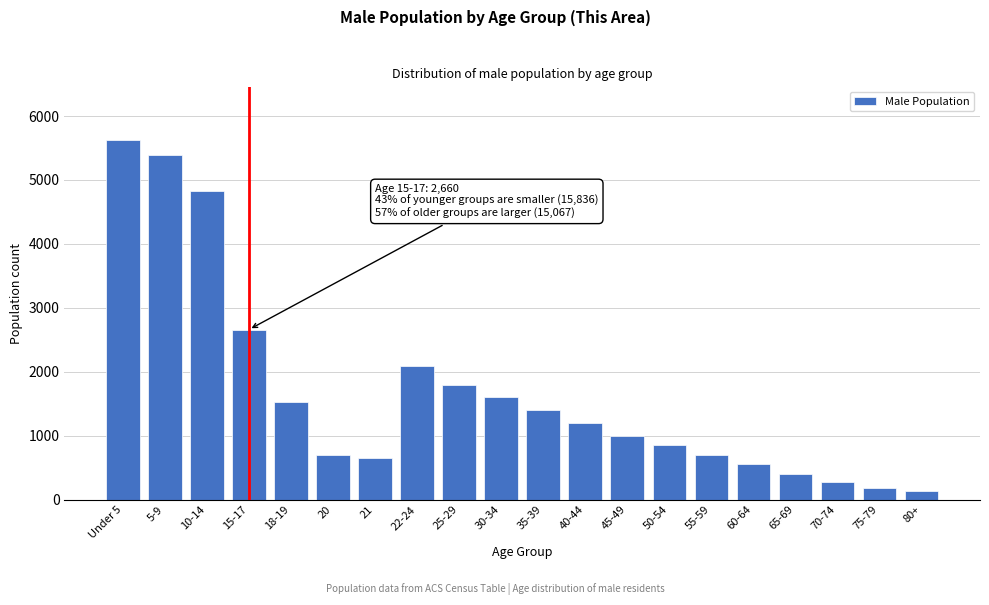

What is the smallest value displayed?

130